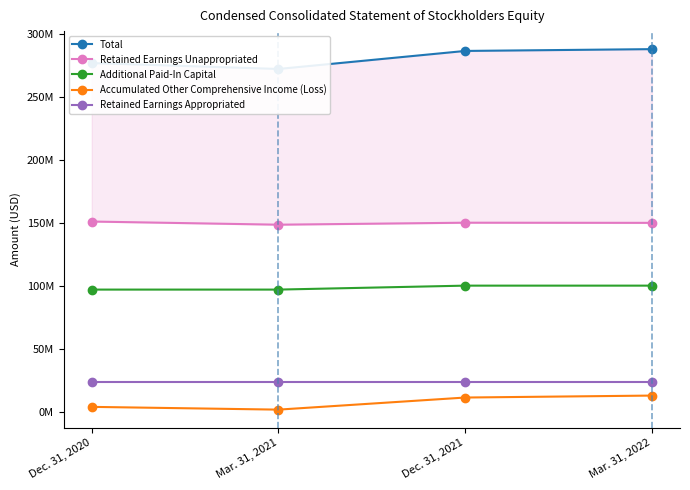

What is the value of the Retained Earnings Appropriated point at the 1st from the left?

24233544